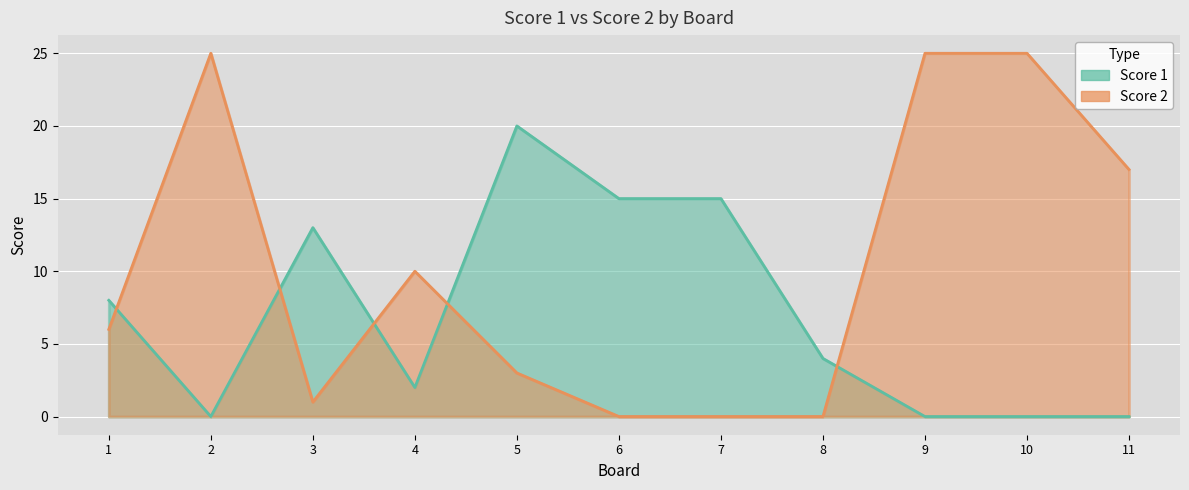

Which category has the highest value in the Score 1 series?

5